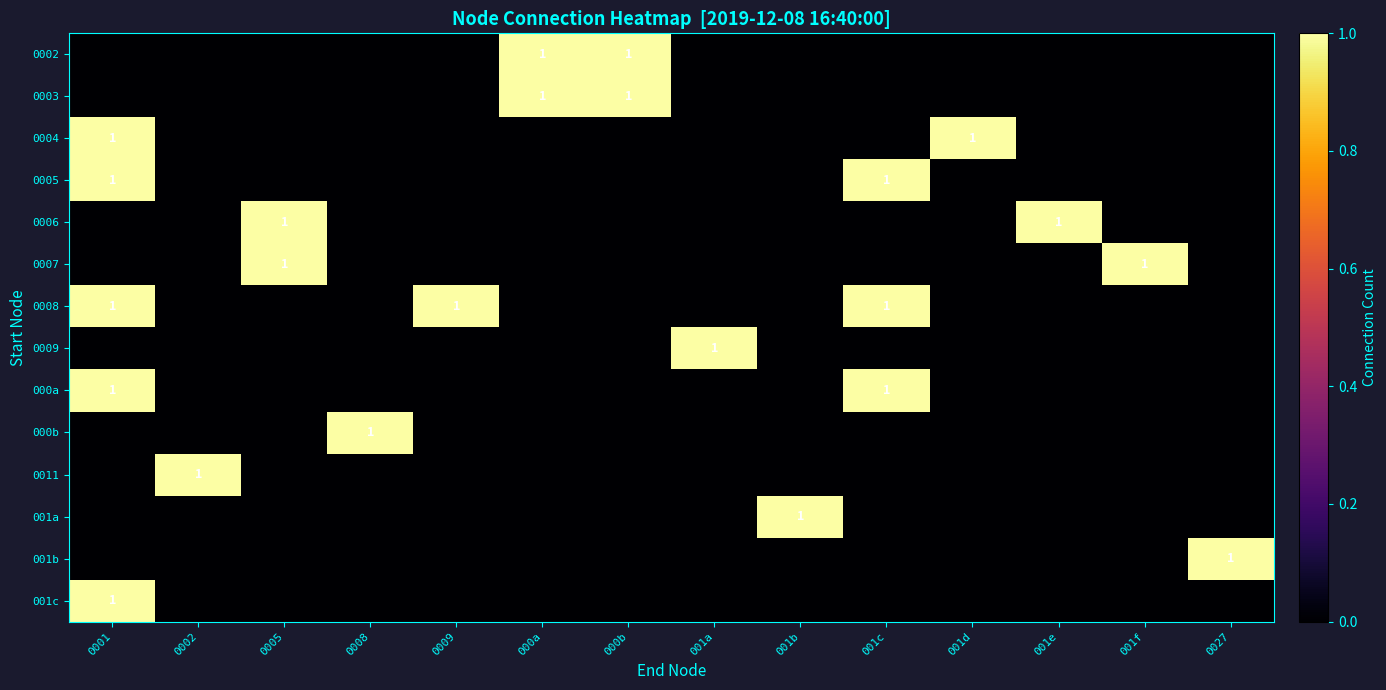

At which label is 000b closest to 0?

0001